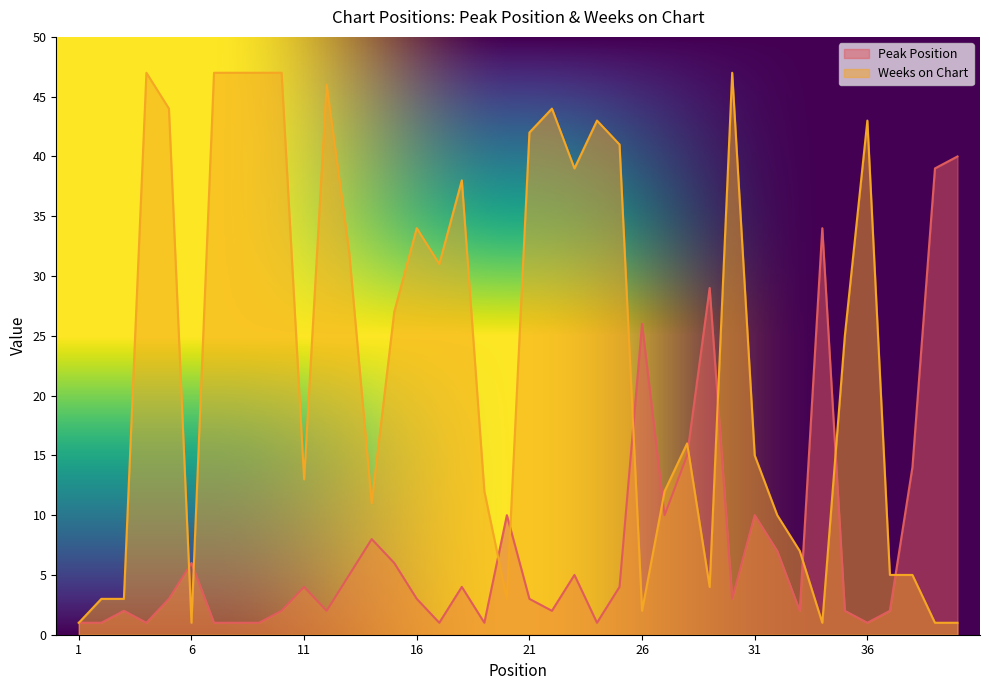

What is the lowest value of the Weeks on Chart series?

1